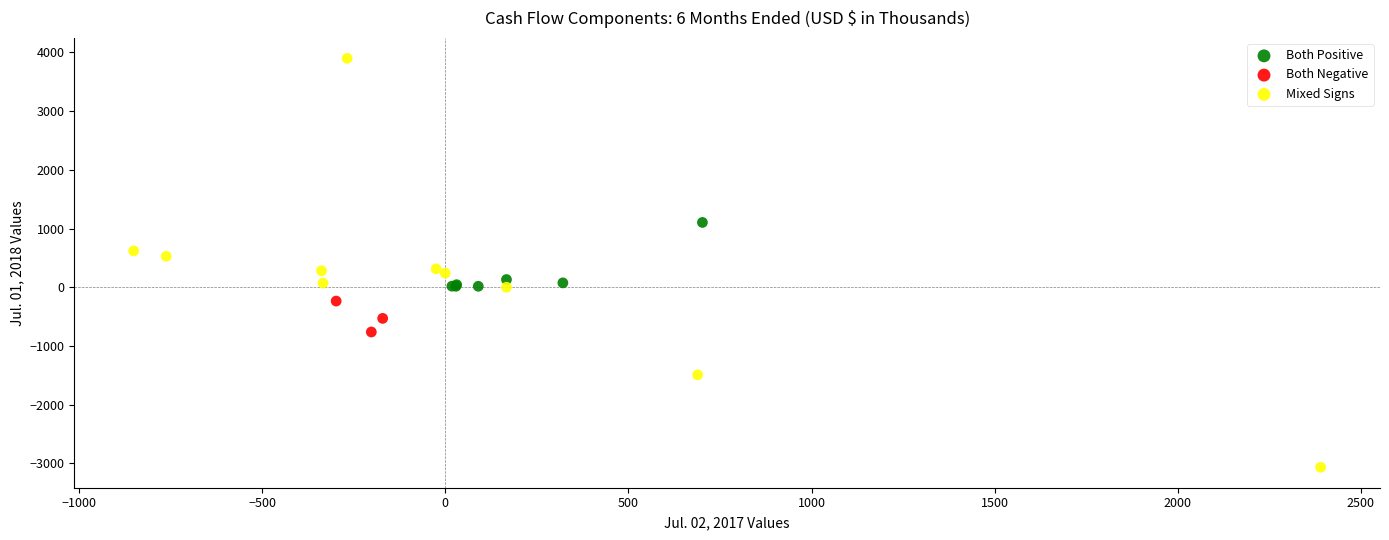

What are all the series names shown in the legend?

Both Positive, Both Negative, Mixed Signs